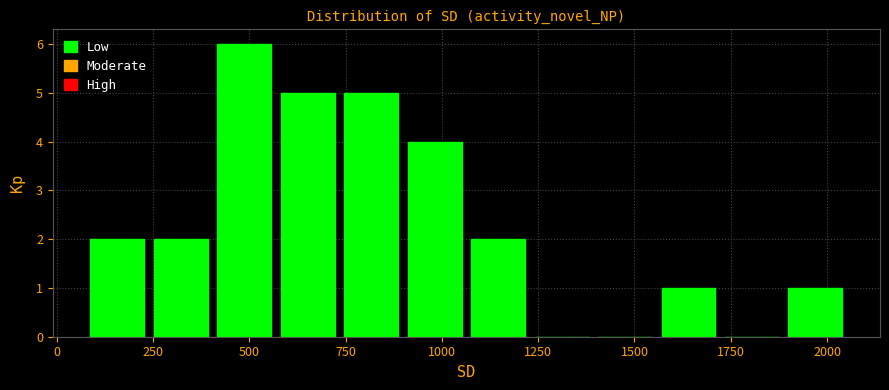

Read against the x-axis, roughly where is the centre of the tallest bar?

500